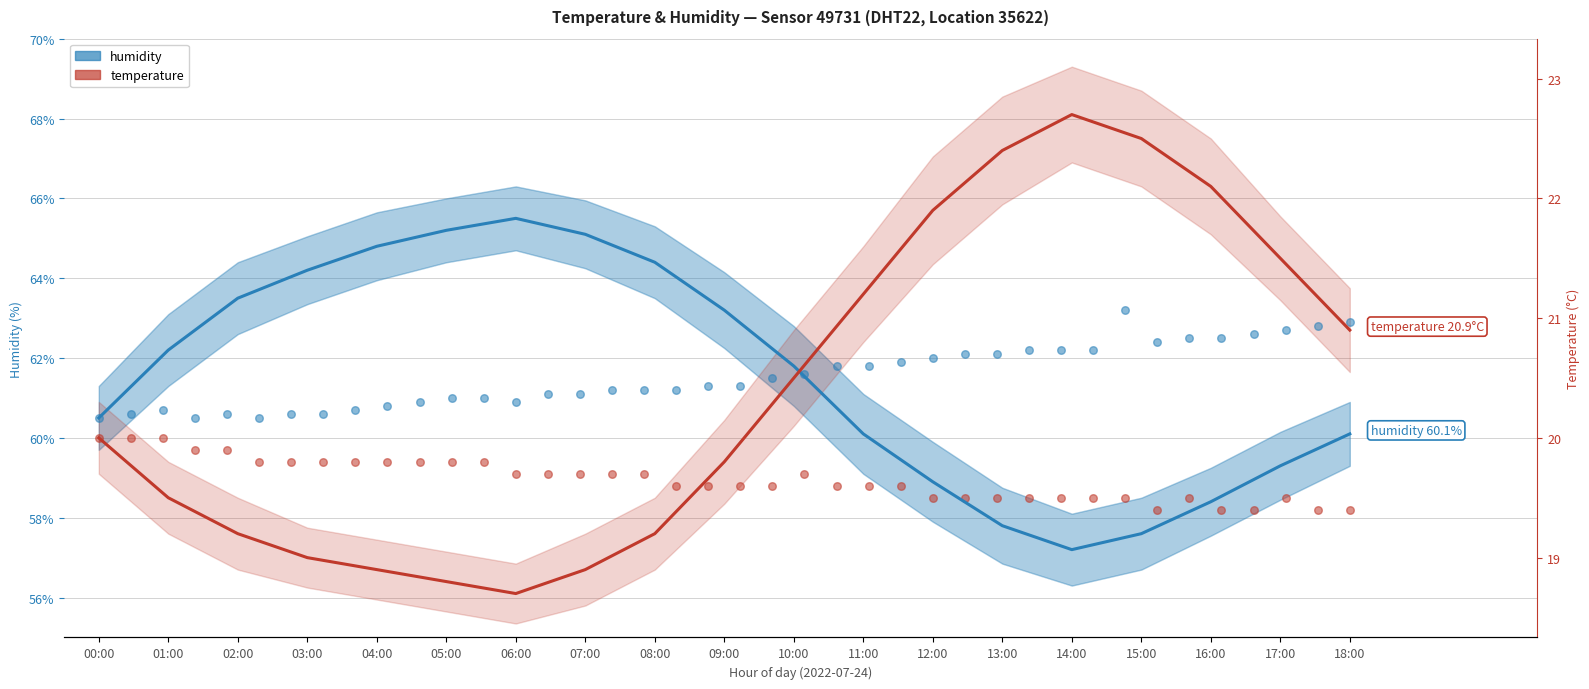

Which series has the largest total across all categories?

humidity